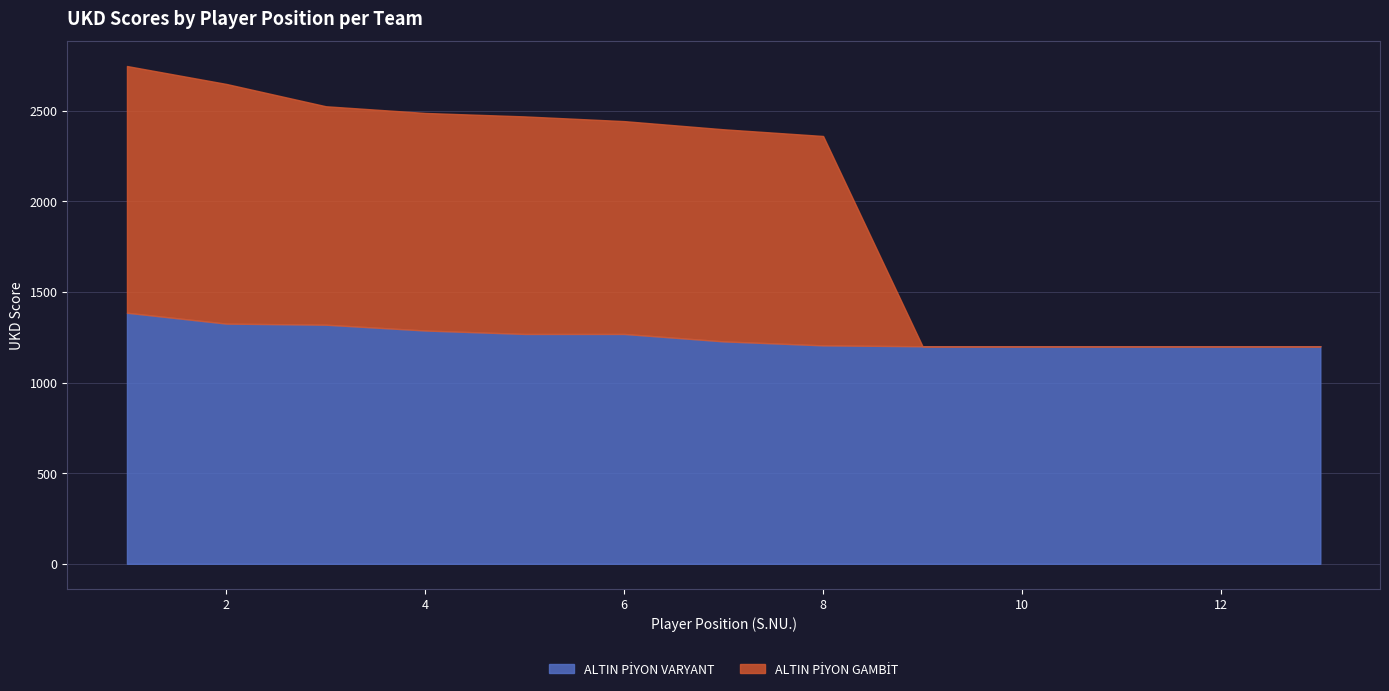

Reading left to right, list all the values displayed in this chart.

ALTIN PİYON VARYANT: 1385	1325	1319	1287	1268	1268	1227	1205	1200	1200	1200	1200	1200
ALTIN PİYON GAMBİT: 1361	1322	1205	1200	1200	1174	1170	1155	0	0	0	0	0